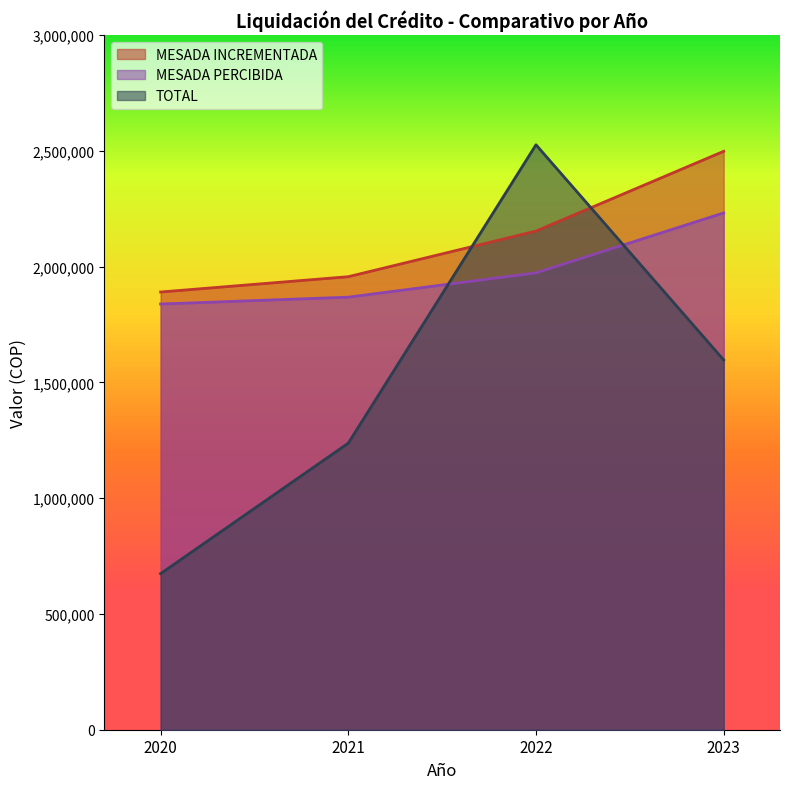

Rank the series by their average value, from lowest to highest.

TOTAL, MESADA PERCIBIDA, MESADA INCREMENTADA